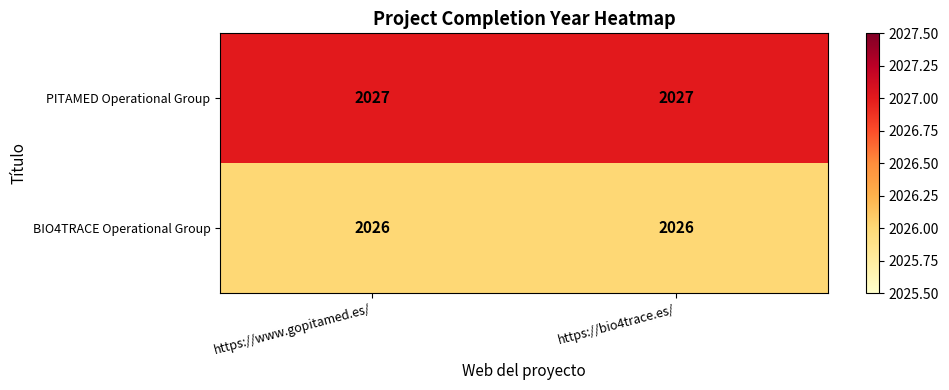

What is the total value across all series at https://bio4trace.es/?

4053